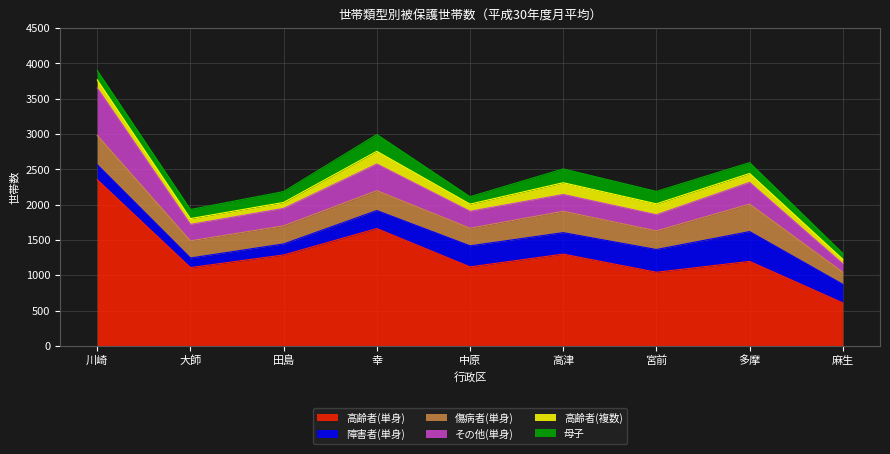

How many values in the 障害者(単身) series exceed 263?

4